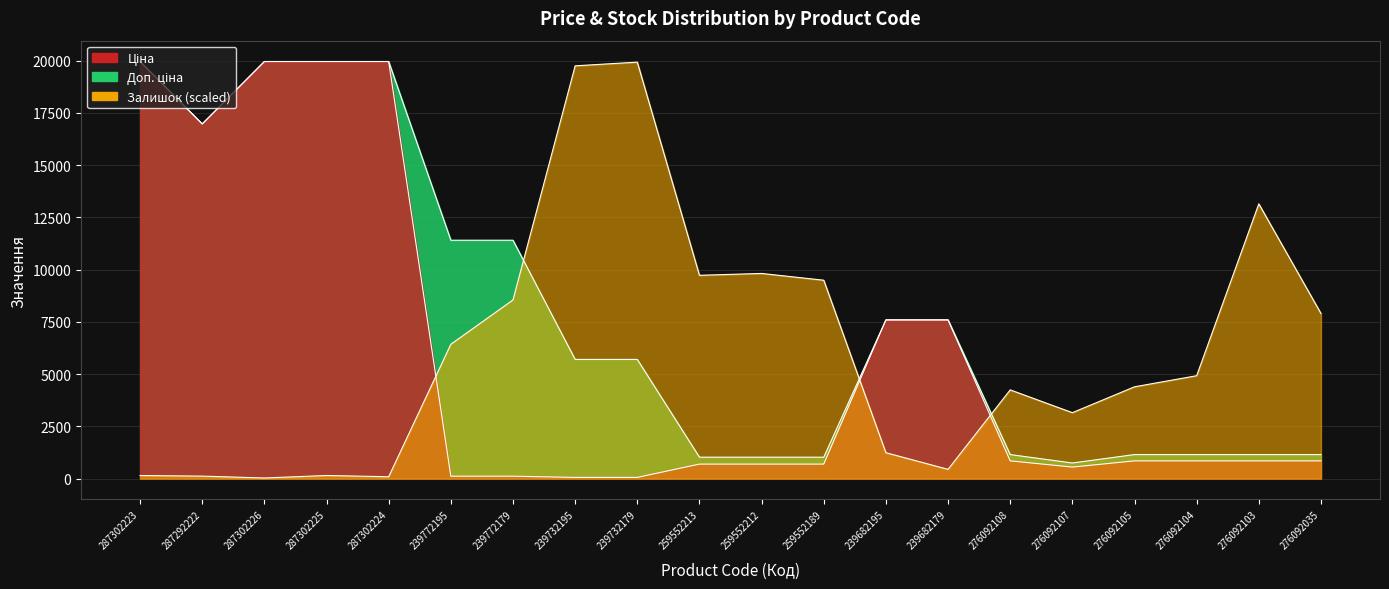

True or false: Ціна and Залишок cross at least once.

True